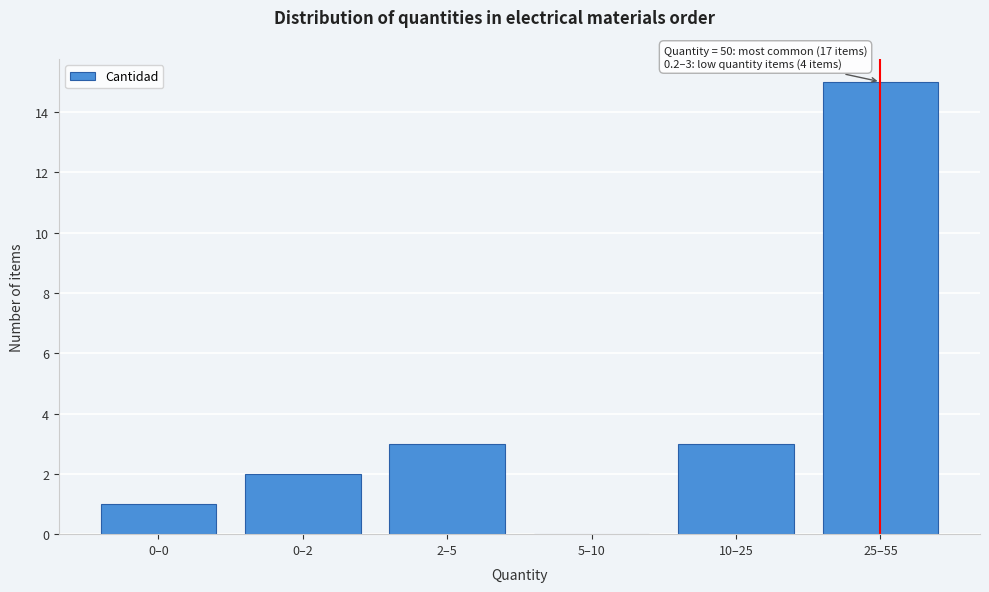

Reading left to right, list all the values displayed in this chart.

0–0=1	0–2=2	2–5=3	5–10=0	10–25=3	25–55=15